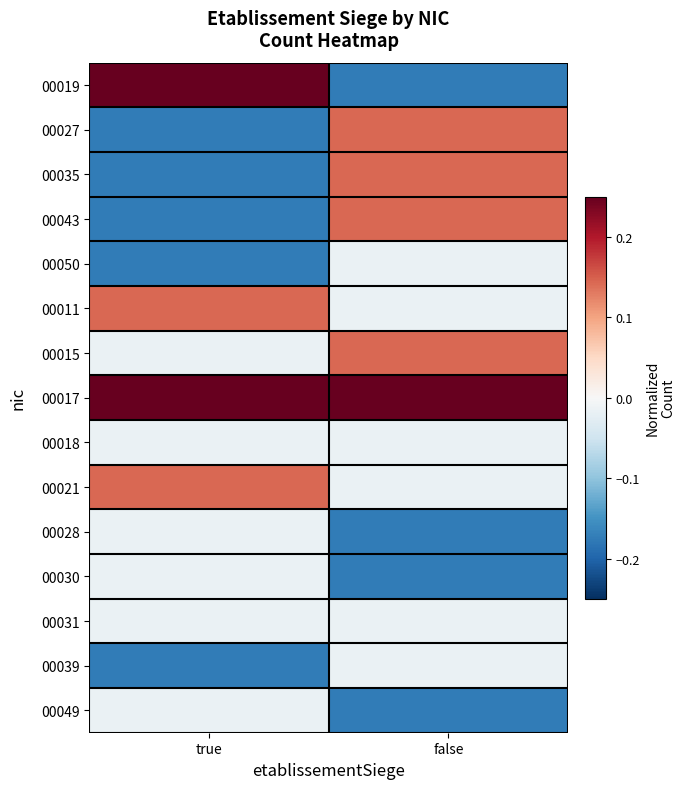

Rank the series at false from highest to lowest value.

00017, 00027, 00035, 00043, 00015, 00050, 00011, 00018, 00021, 00031, 00039, 00019, 00028, 00030, 00049